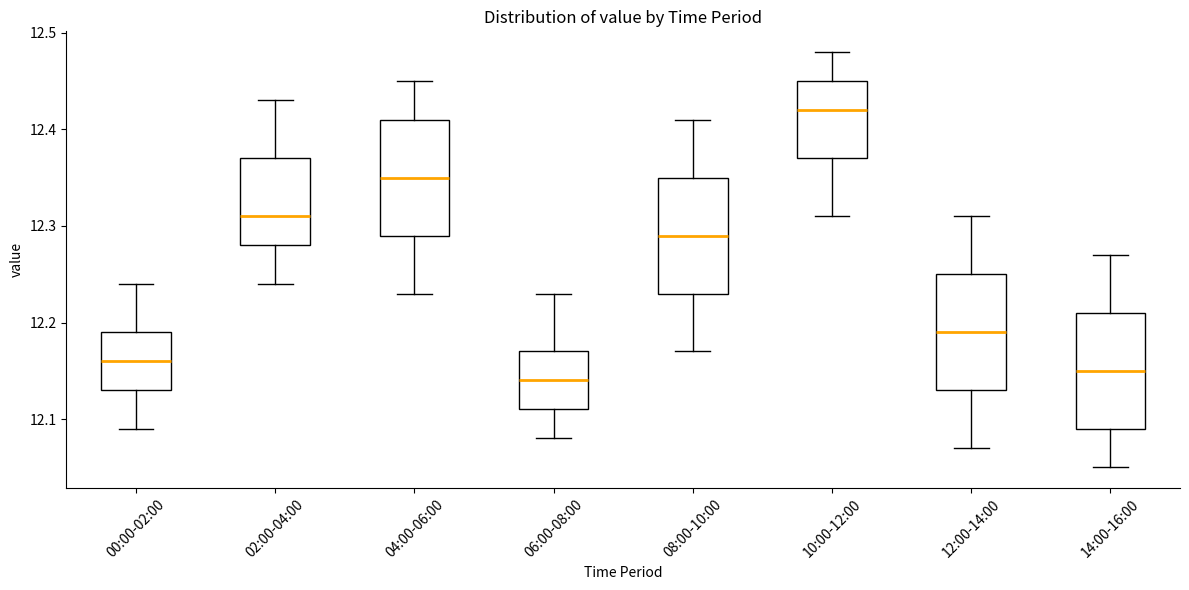

Reading left to right, transcribe this box plot: for each box, give where its median line is, the range the box spans, and where its two whiskers end, as read against the y-axis. The values are not printed on the chart, so give them approximately, as read against the axis.

00:00-02:00: median 12.16, box 12.13 to 12.19, whiskers 12.09 to 12.24
02:00-04:00: median 12.31, box 12.28 to 12.37, whiskers 12.24 to 12.43
04:00-06:00: median 12.35, box 12.29 to 12.41, whiskers 12.23 to 12.45
06:00-08:00: median 12.14, box 12.11 to 12.17, whiskers 12.08 to 12.23
08:00-10:00: median 12.29, box 12.23 to 12.35, whiskers 12.17 to 12.41
10:00-12:00: median 12.42, box 12.37 to 12.45, whiskers 12.31 to 12.48
12:00-14:00: median 12.19, box 12.13 to 12.25, whiskers 12.07 to 12.31
14:00-16:00: median 12.15, box 12.09 to 12.21, whiskers 12.05 to 12.27